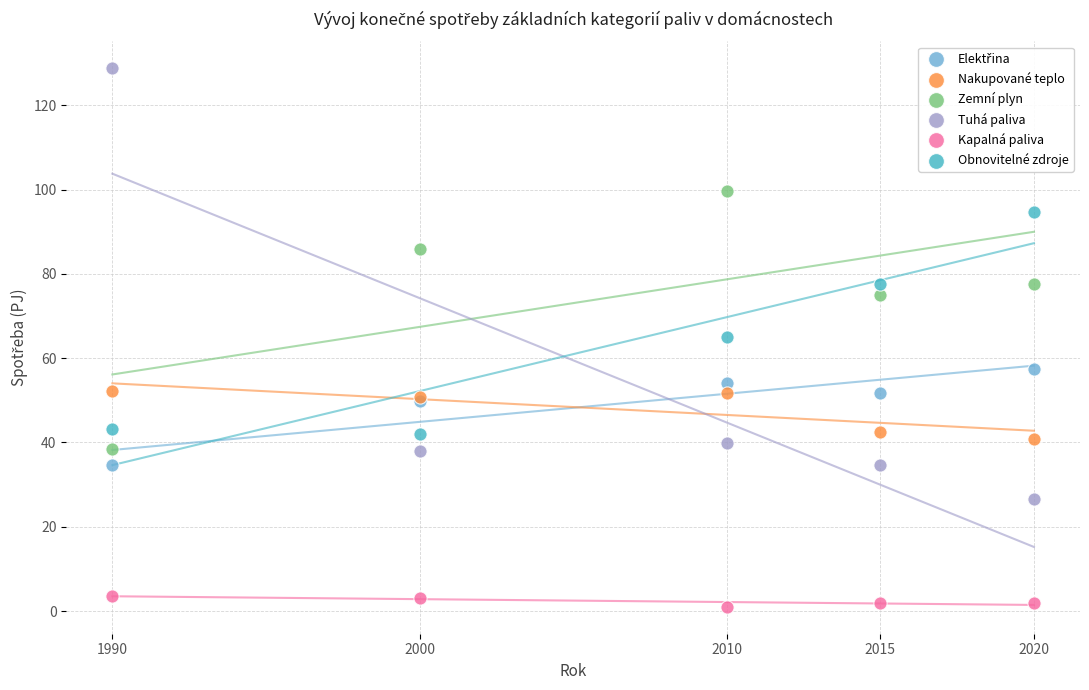

Which series reaches the minimum Y coordinate?

Kapalná paliva